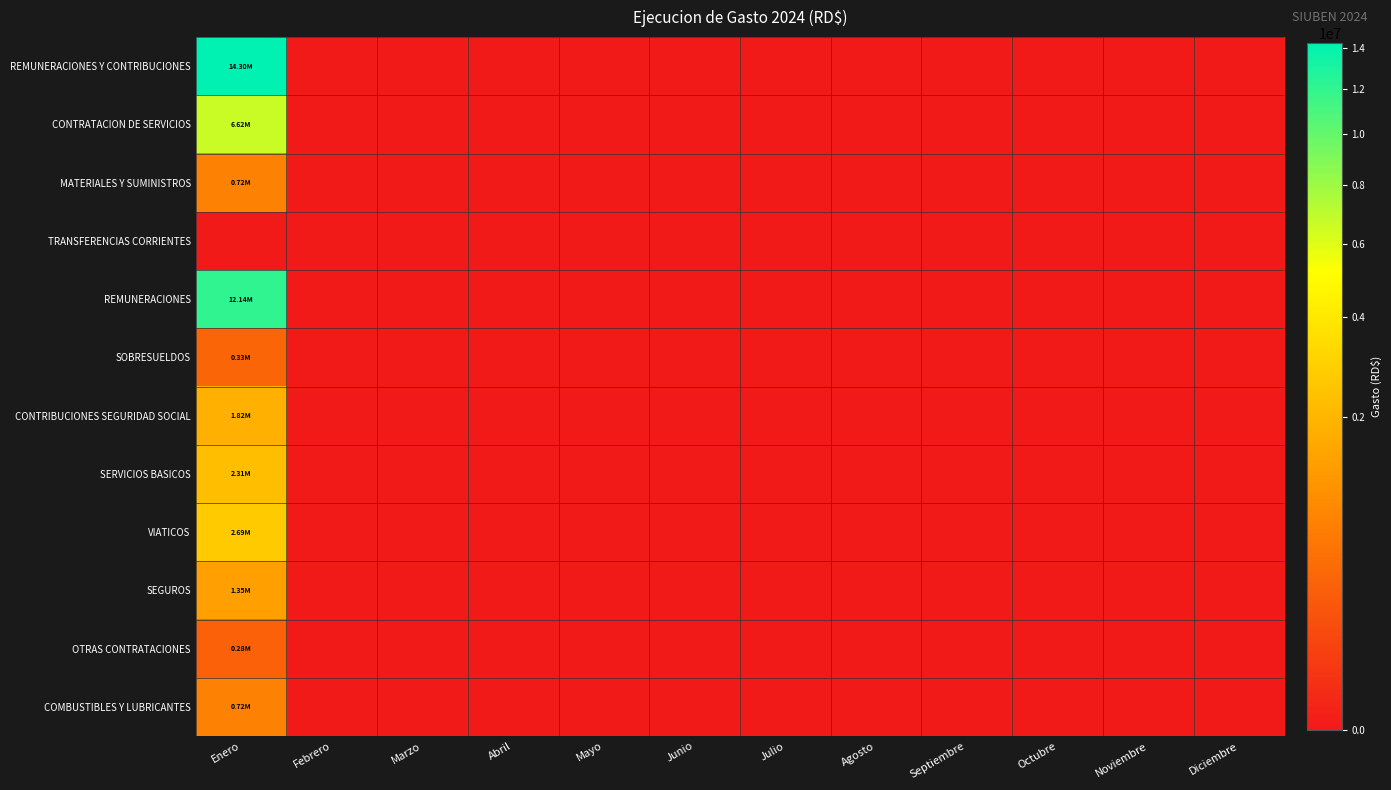

Which has a higher value, Mayo or Agosto?

Mayo